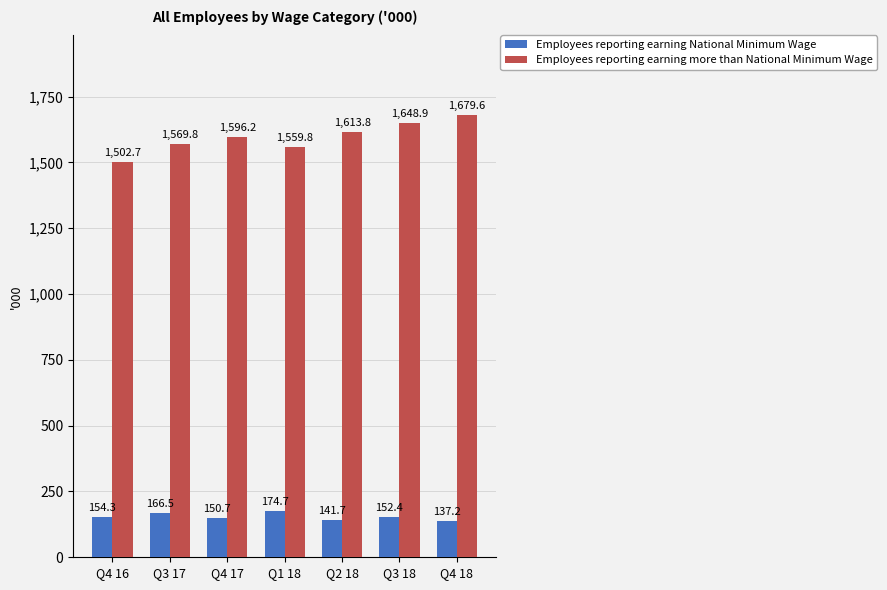

What is the difference between the Employees reporting earning more than National Minimum Wage values at Q4 18 and Q1 18?

119.8